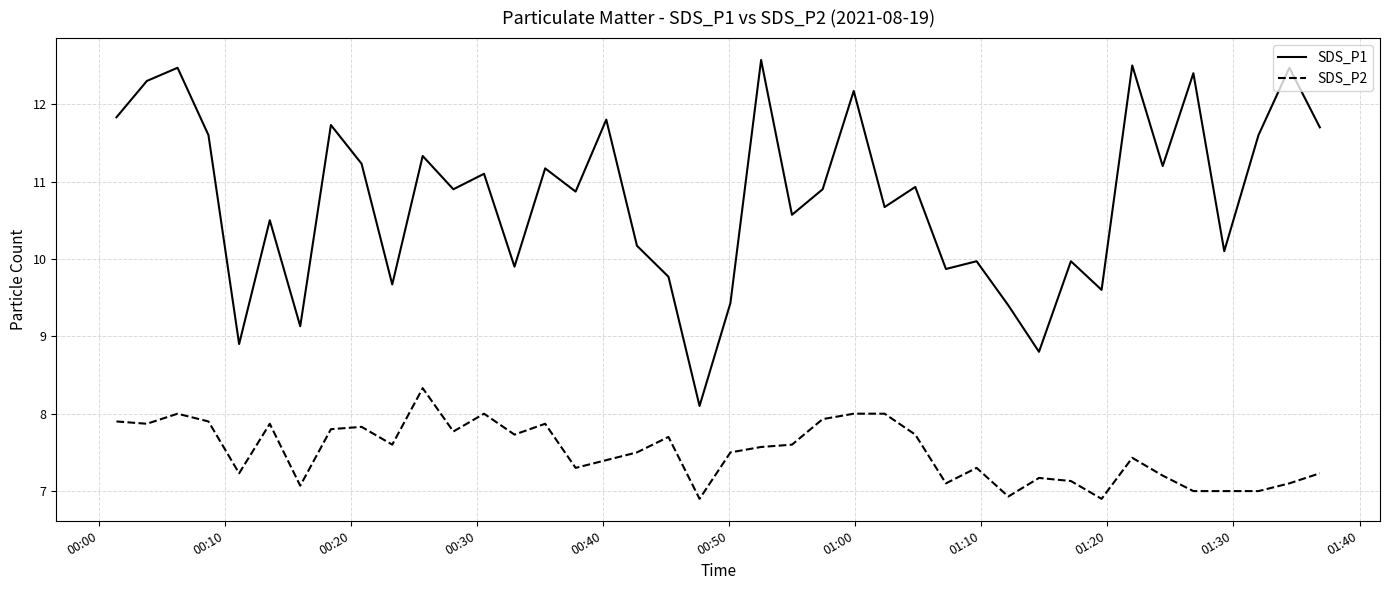

True or false: SDS_P2 and SDS_P1 intersect in this chart.

False